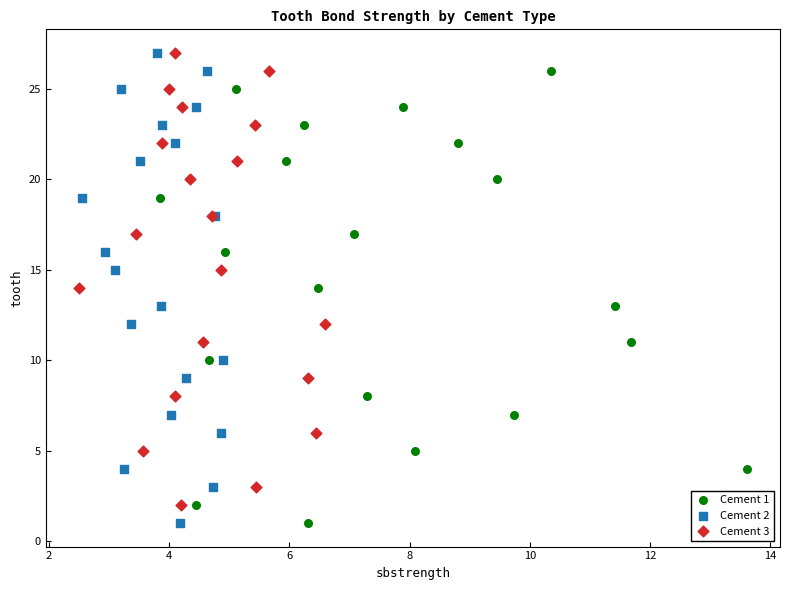

Which series has the largest Y range (max minus min)?

Cement 2